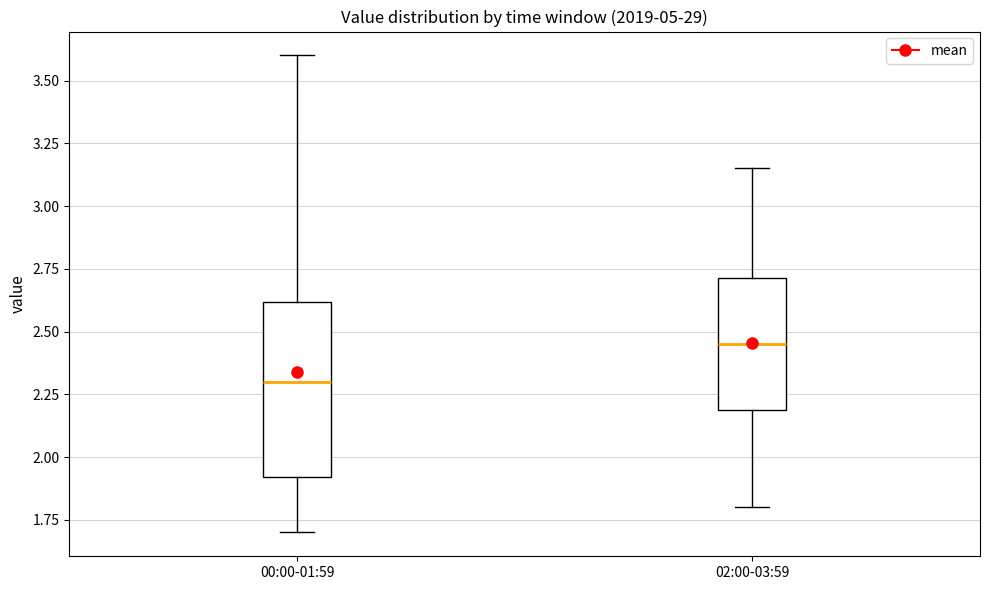

Where does the upper whisker of the box for 00:00-01:59 end on the y-axis? The values are not printed on the chart, so give them approximately, as read against the axis.

3.60